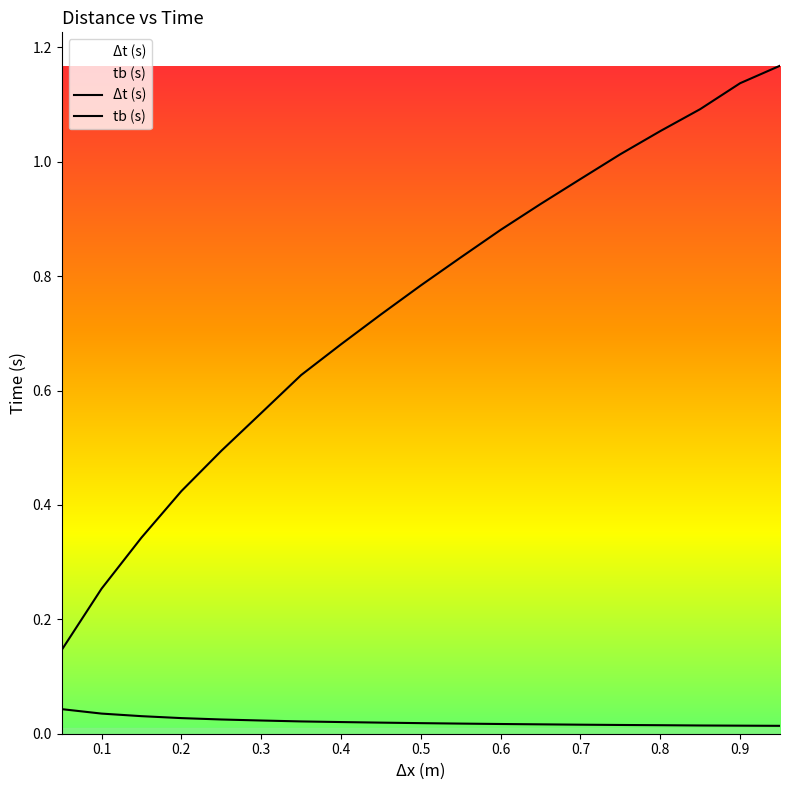

List the series in order of their peak value, highest first.

Δt (s), tb (s)